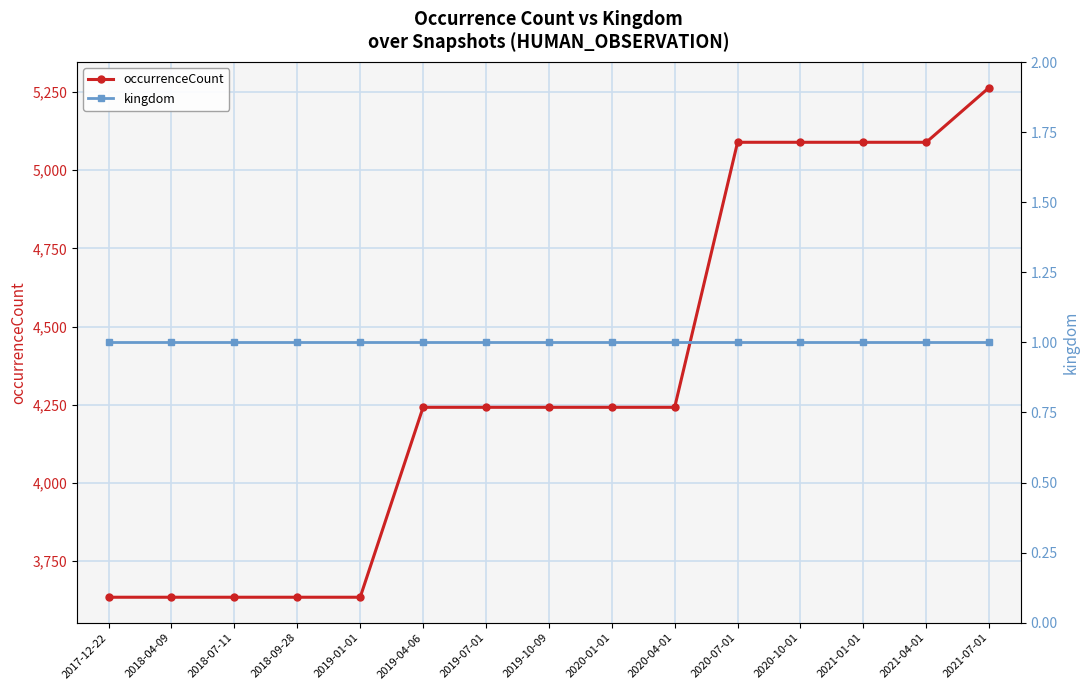

What is the label of the 11th point from the right?

2019-01-01